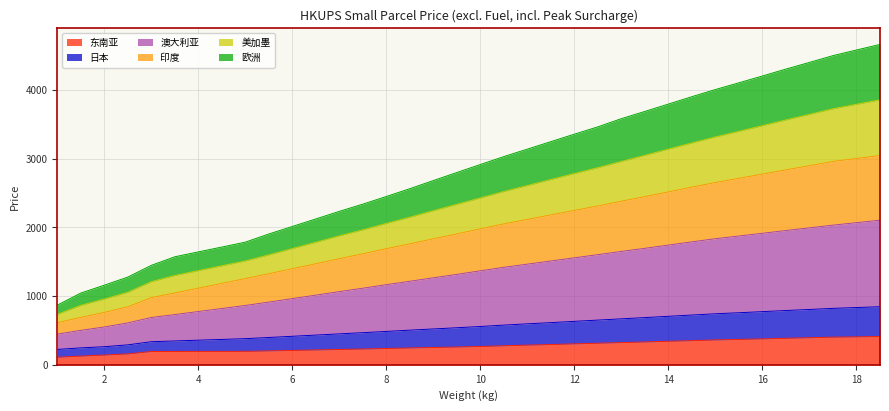

What is the highest value of the 东南亚 series?

411.8